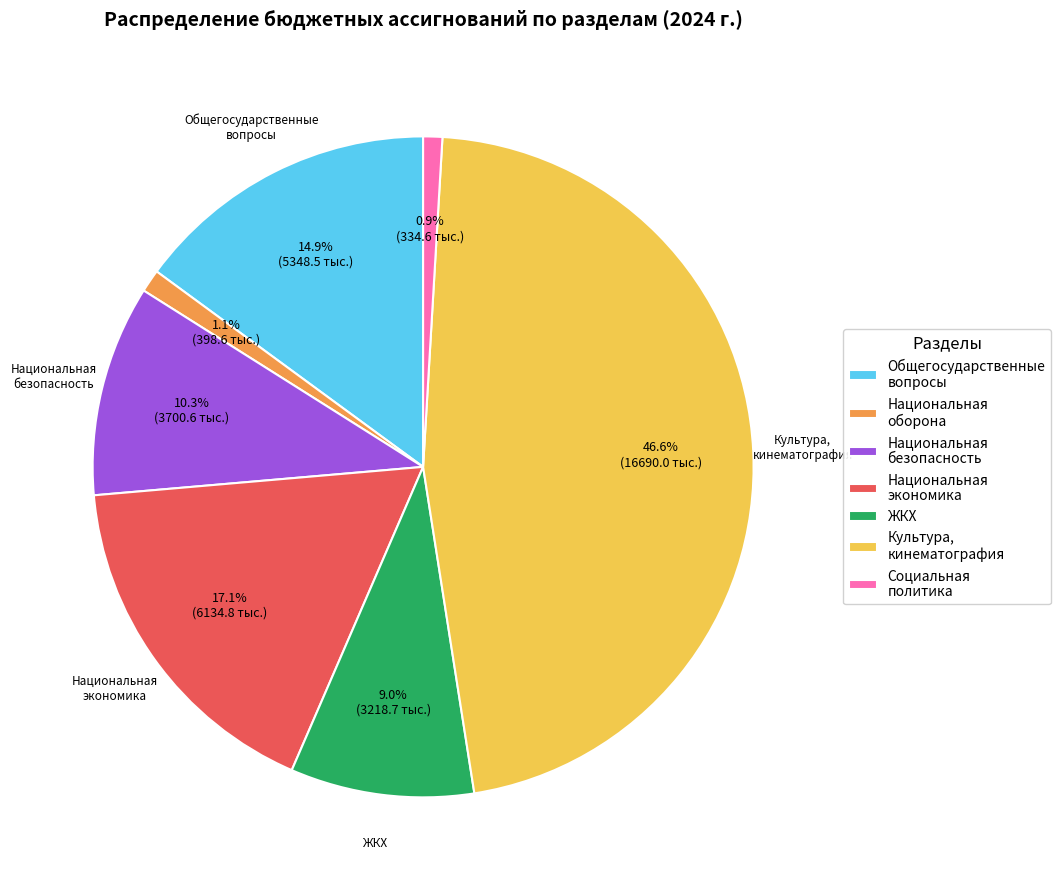

Rank the categories by value from highest to lowest.

Культура, кинематография, Национальная экономика, Общегосударственные вопросы, Национальная безопасность, ЖКХ, Национальная оборона, Социальная политика